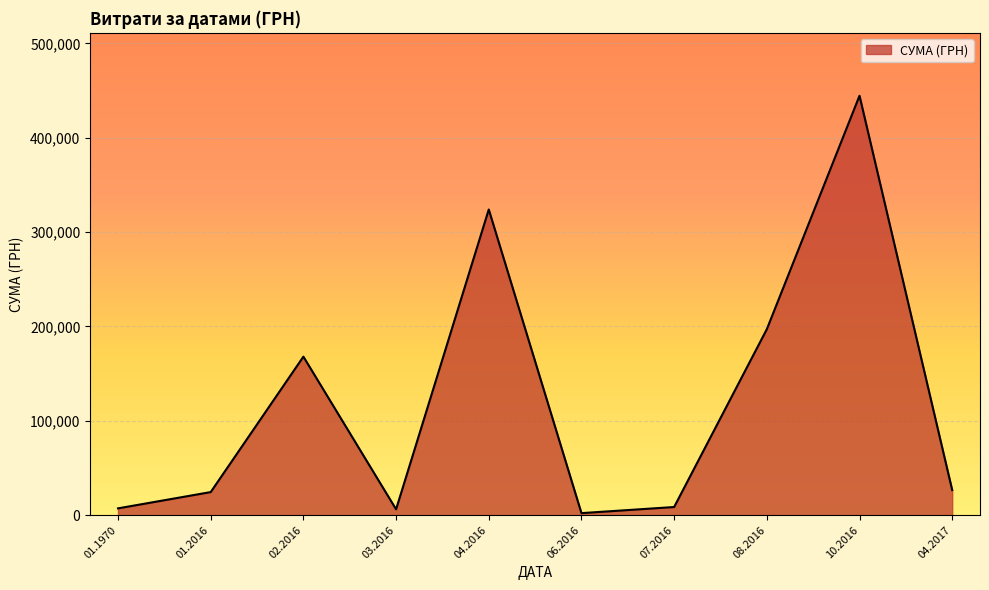

Which has a higher value, 04.2016 or 01.2016?

04.2016